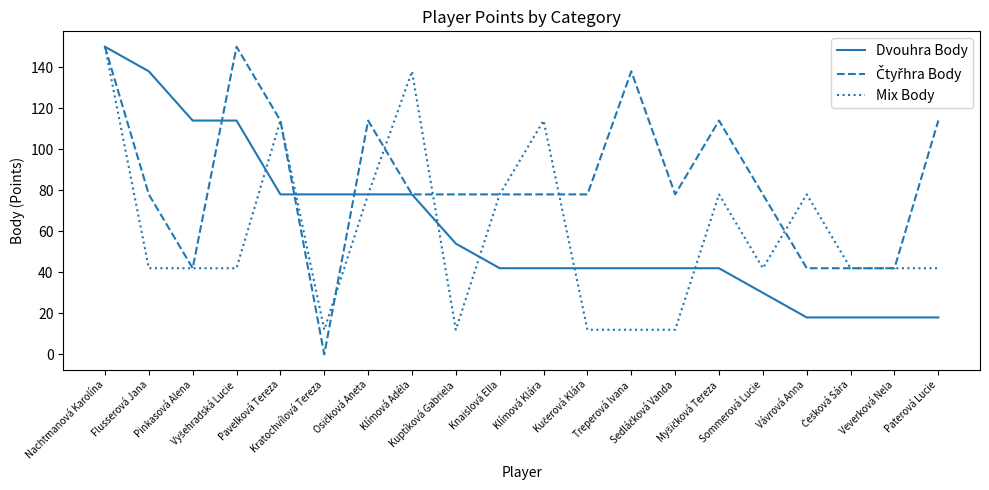

What is the maximum value shown in the chart?

150